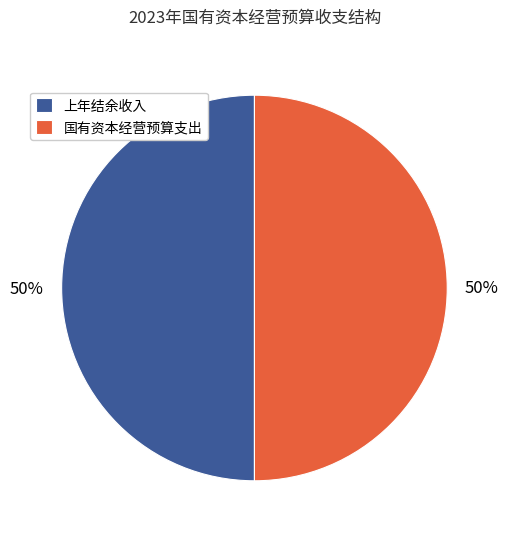

How many segments does this pie chart have?

2